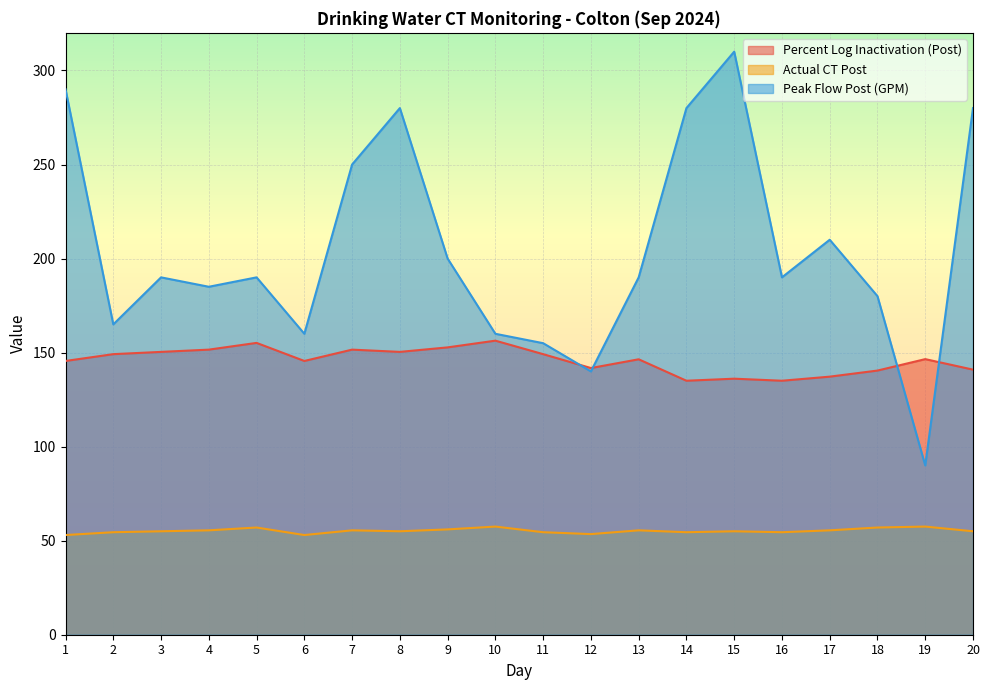

Reading left to right, list all the values displayed in this chart.

Percent Log Inactivation (Post): 1=145.5	2=149.2	3=150.4	4=151.6	5=155.2	6=145.5	7=151.6	8=150.4	9=152.8	10=156.3	11=149.2	12=141.8	13=146.4	14=135.0	15=136.1	16=135.0	17=137.2	18=140.4	19=146.5	20=140.9
Actual CT Post: 1=53.0	2=54.5	3=55.0	4=55.5	5=57.0	6=53.0	7=55.5	8=55.0	9=56.0	10=57.5	11=54.5	12=53.5	13=55.5	14=54.5	15=55.0	16=54.5	17=55.5	18=57.0	19=57.5	20=55.0
Peak Flow Post (GPM): 1=290.0	2=165.0	3=190.0	4=185.0	5=190.0	6=160.0	7=250.0	8=280.0	9=200.0	10=160.0	11=155.0	12=140.0	13=190.0	14=280.0	15=310.0	16=190.0	17=210.0	18=180.0	19=90.0	20=280.0